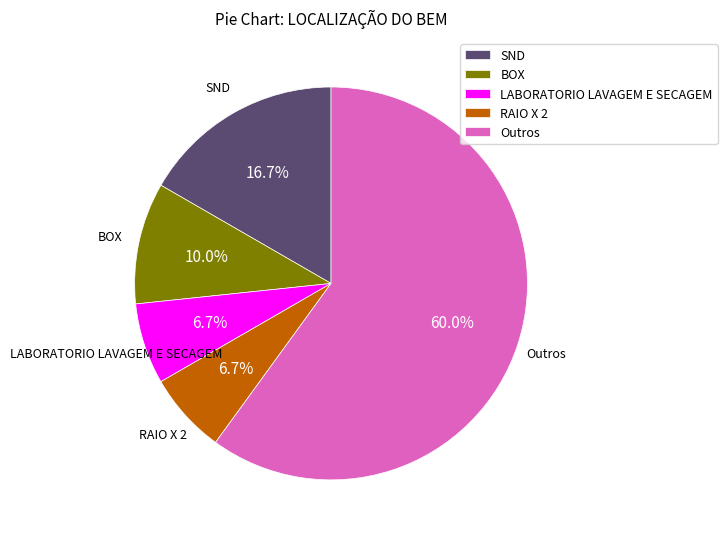

What is the ratio of the value at LABORATORIO LAVAGEM E SECAGEM to the value at RAIO X 2?

1.0